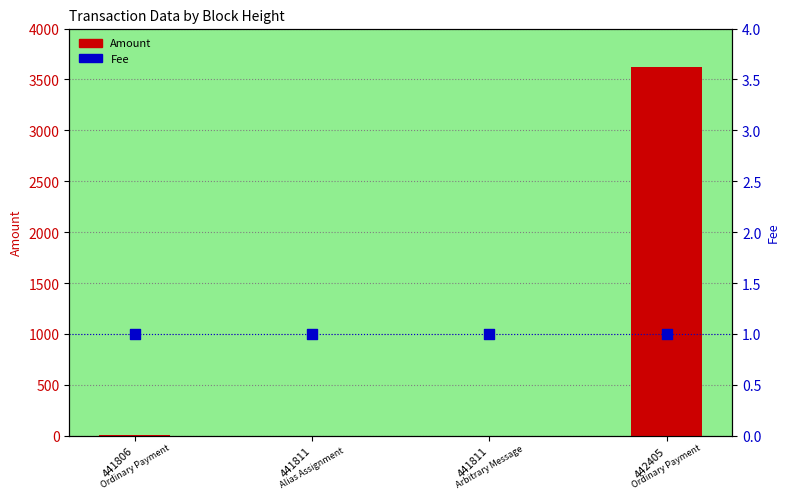

What is the total value across all series at 441806?

11.0